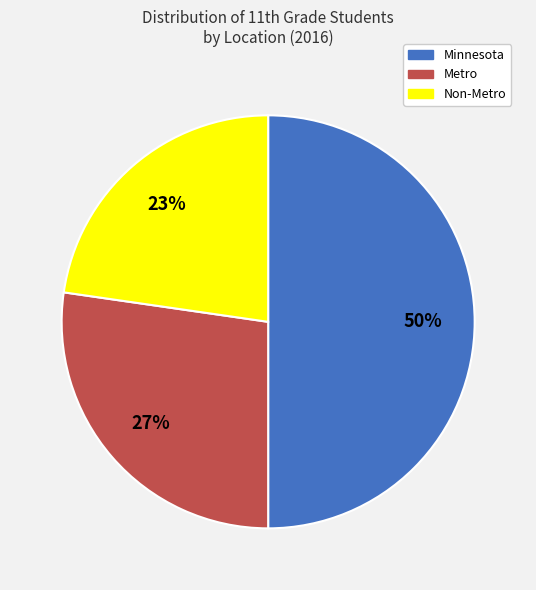

Is Non-Metro the majority of the pie?

No